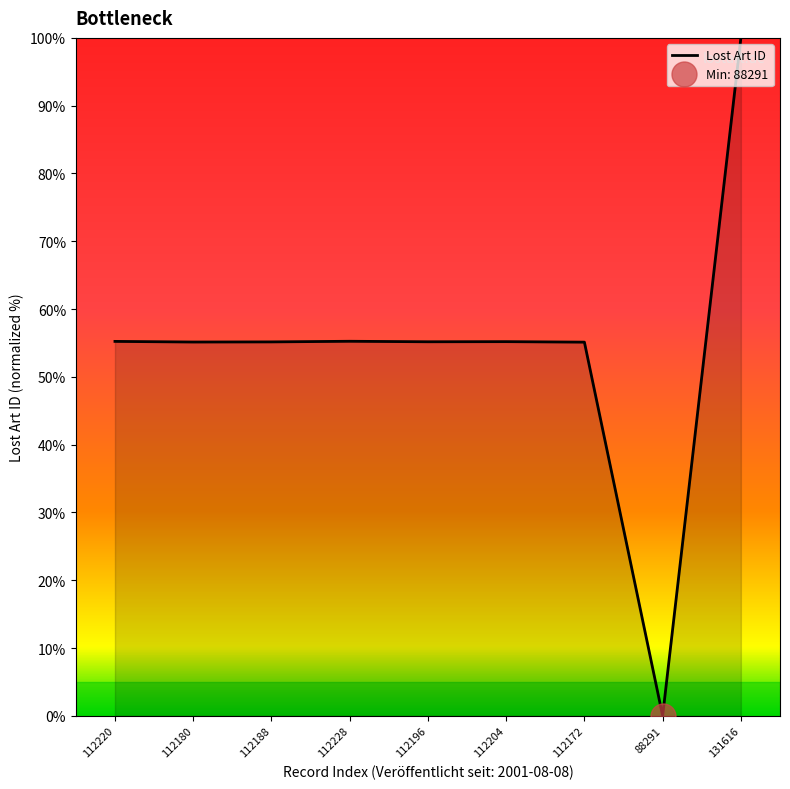

The value of Lost Art ID at 112172 is 55.1. True or false?

True